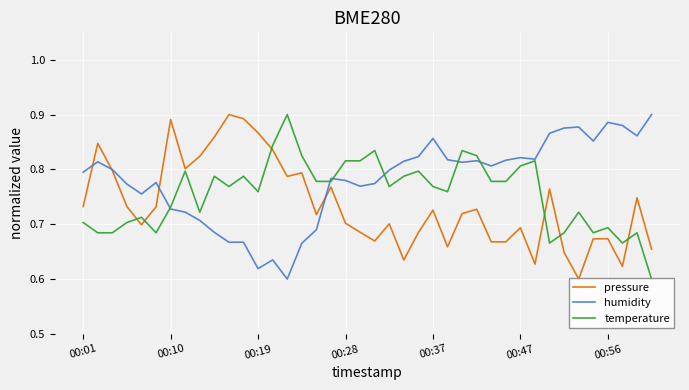

Rank the series by their average value, from highest to lowest.

humidity, temperature, pressure